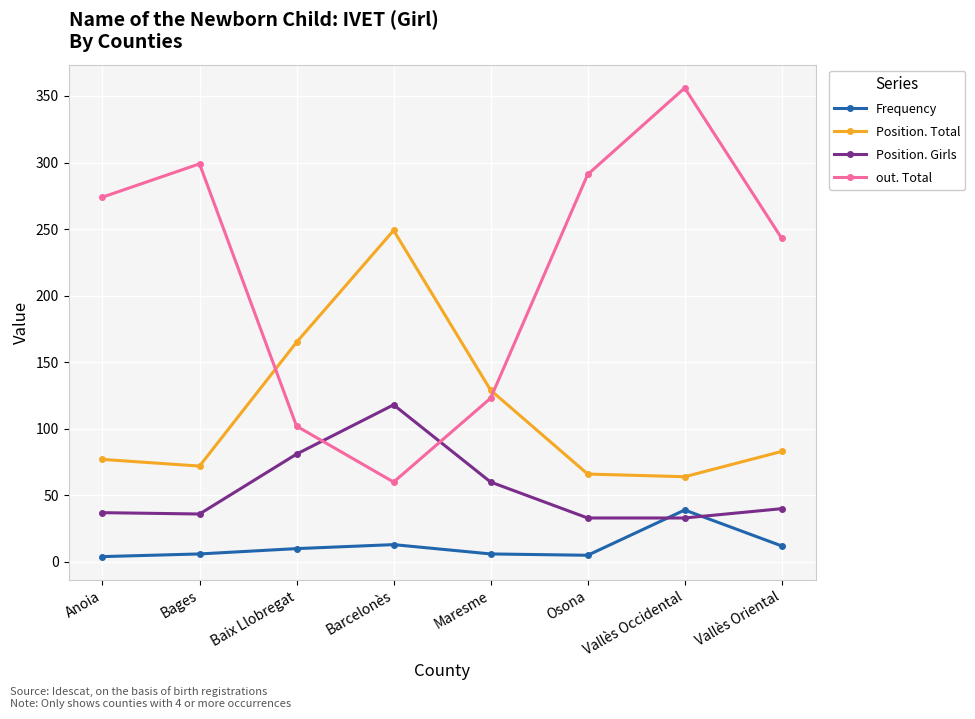

What is the sum of the Position. Total values at Osona and Baix Llobregat?

231